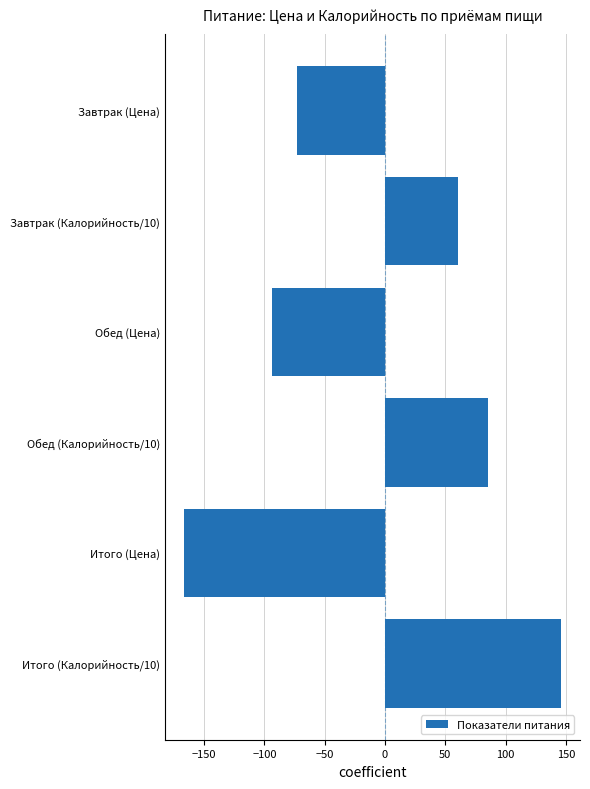

How many negative values are there?

3